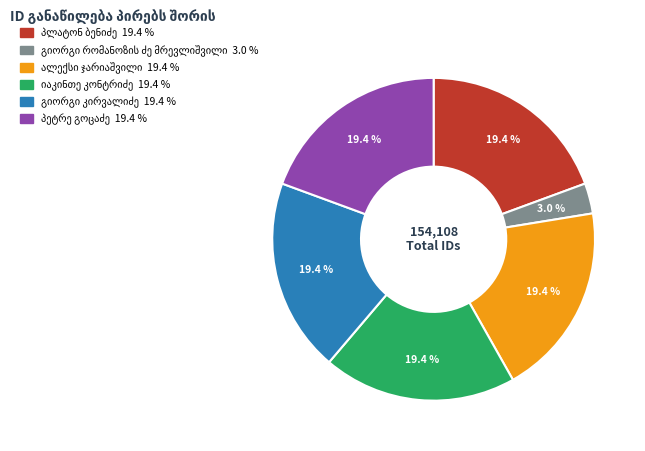

Does any single category account for the majority?

No